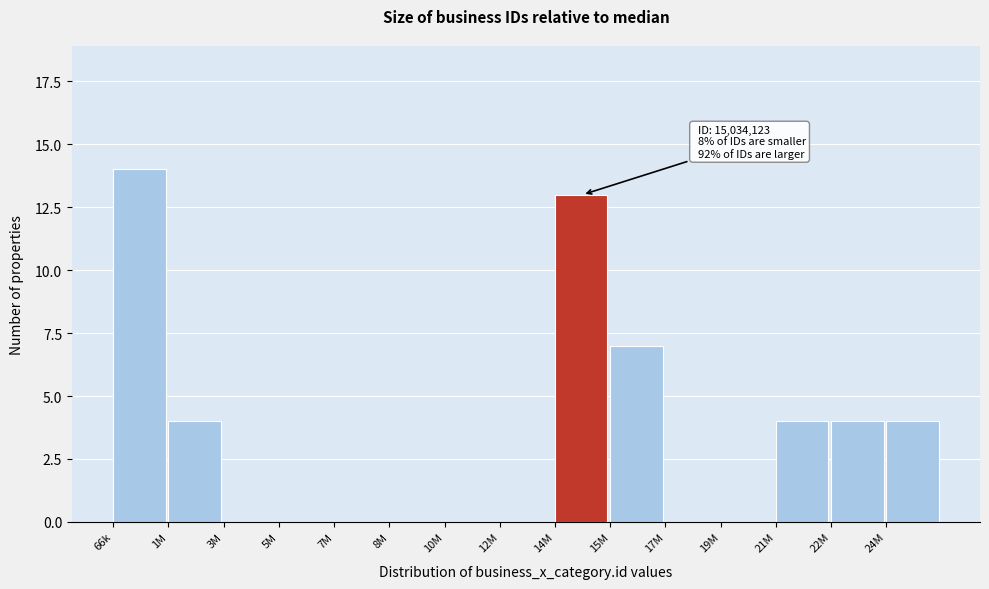

Reading left to right, what are all the values shown in this chart?

66k=14	1M=4	3M=0	5M=0	7M=0	8M=0	10M=0	12M=0	14M=13	15M=7	17M=0	19M=0	21M=4	22M=4	24M=4